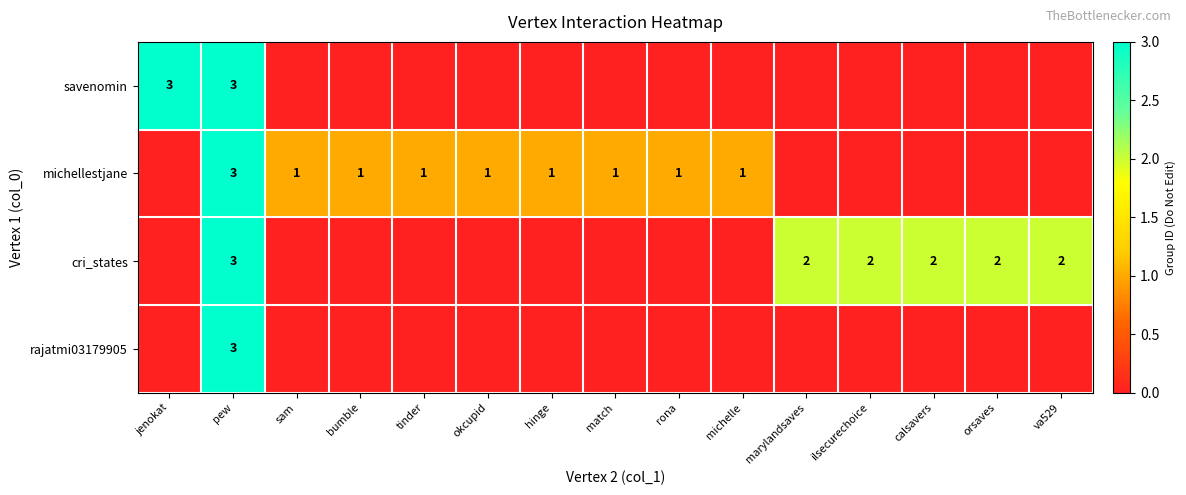

True or false: michellestjane has a value of 0 at hinge.

False